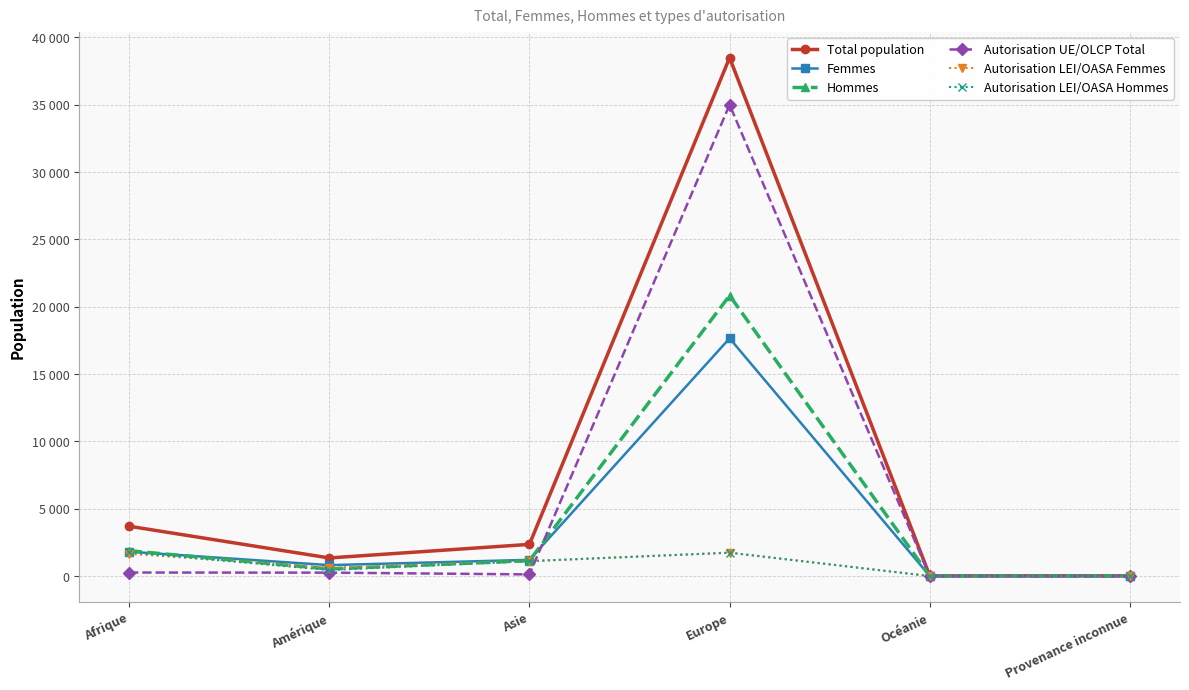

What are all the series names shown in the legend?

Total population, Femmes, Hommes, Autorisation UE/OLCP Total, Autorisation LEI/OASA Femmes, Autorisation LEI/OASA Hommes